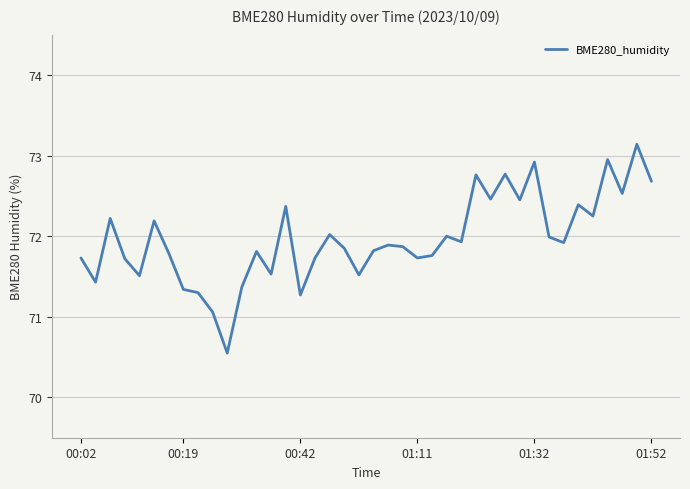

What is the difference between the maximum and minimum values?

2.6